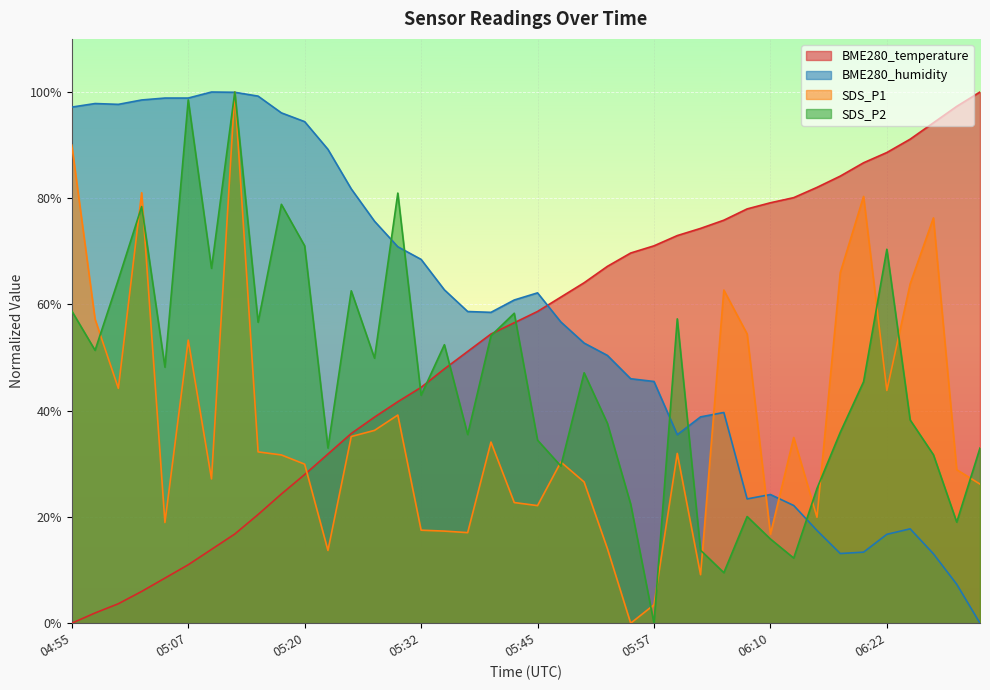

How many values in the SDS_P1 series exceed 31?

21